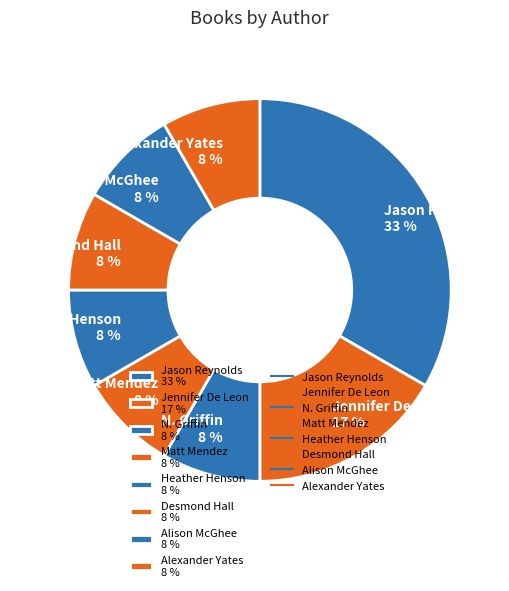

What is the largest slice in the pie chart?

Jason Reynolds 33 %